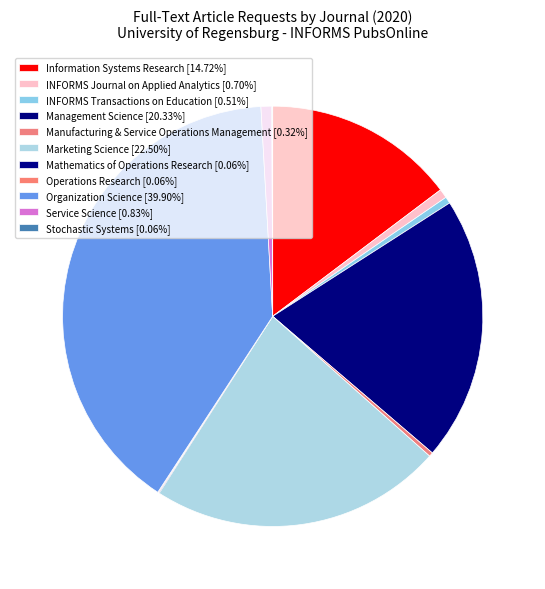

What percentage is the INFORMS Journal on Applied Analytics slice, to the nearest percent?

1%